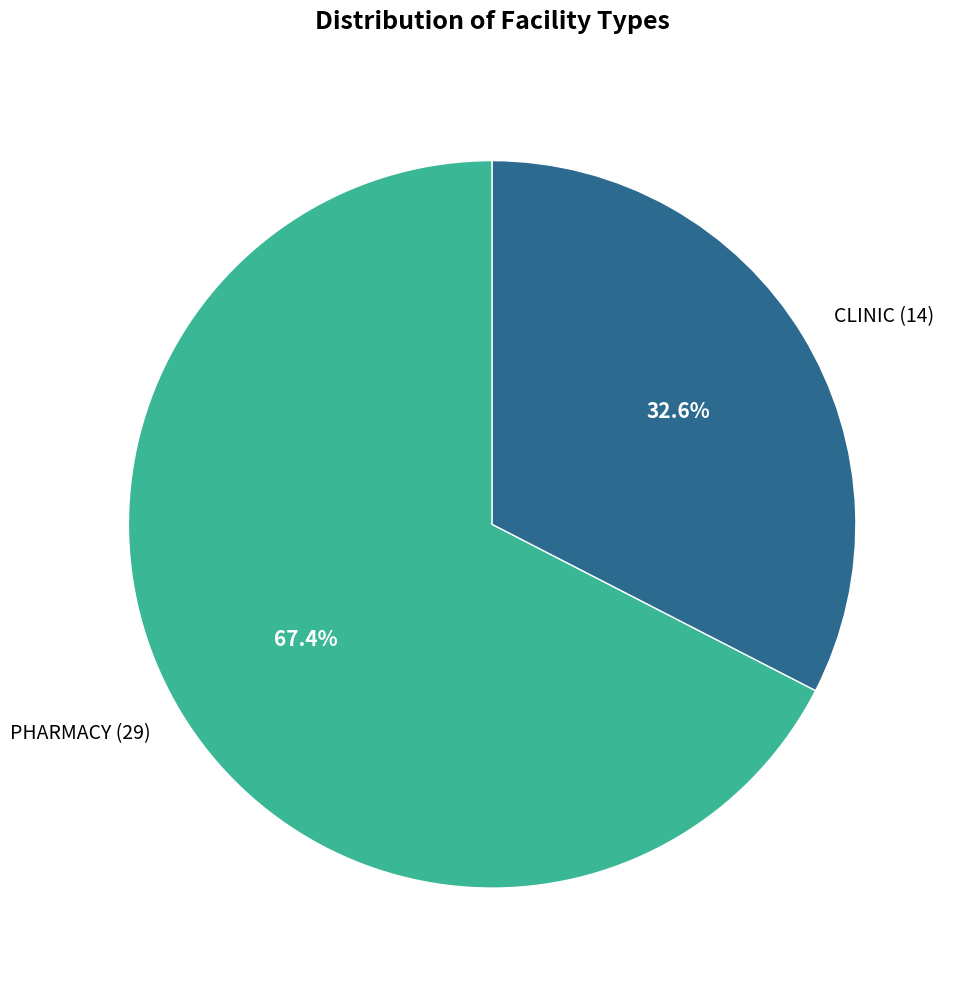

The CLINIC slice represents 43% of the pie. True or false?

False